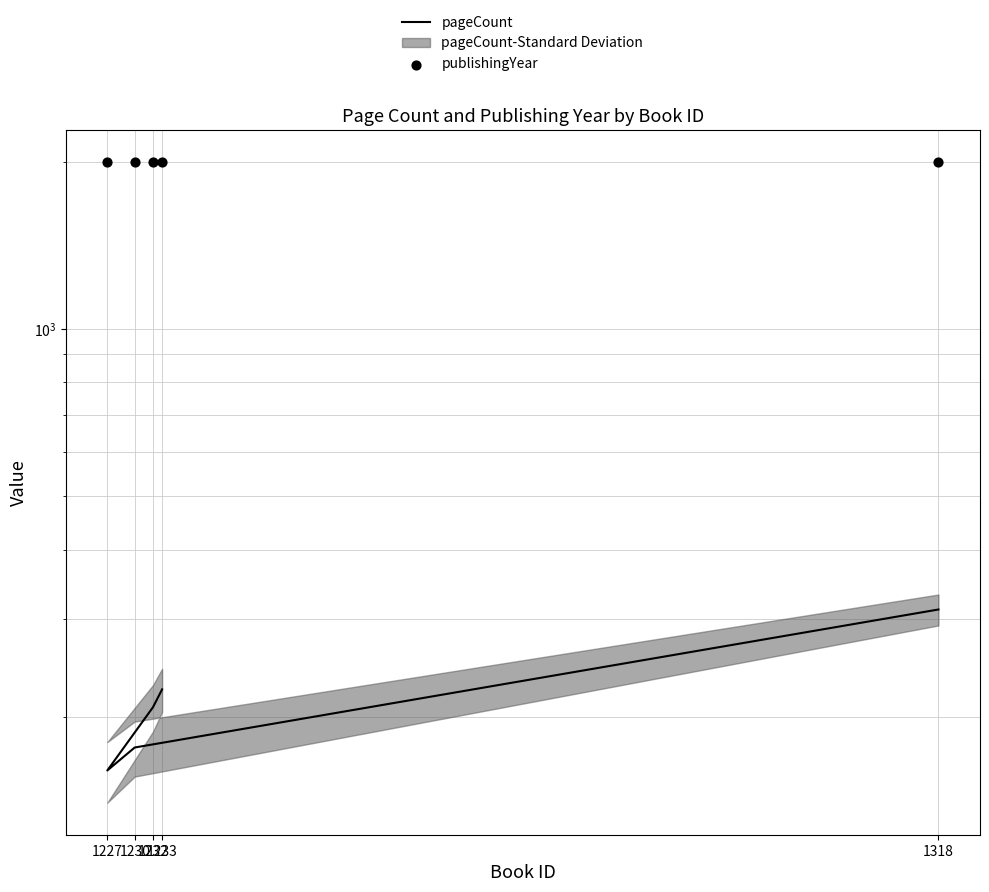

Which series reaches the minimum Y coordinate?

pageCount